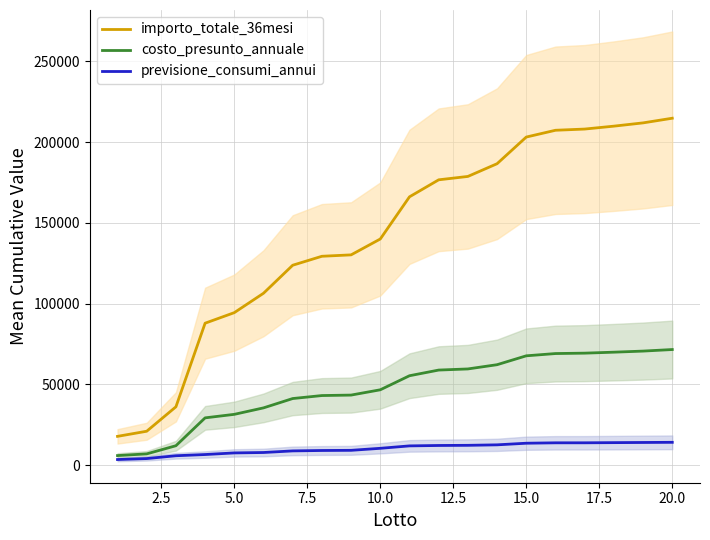

Which series has the largest total across all categories?

importo_totale_36mesi